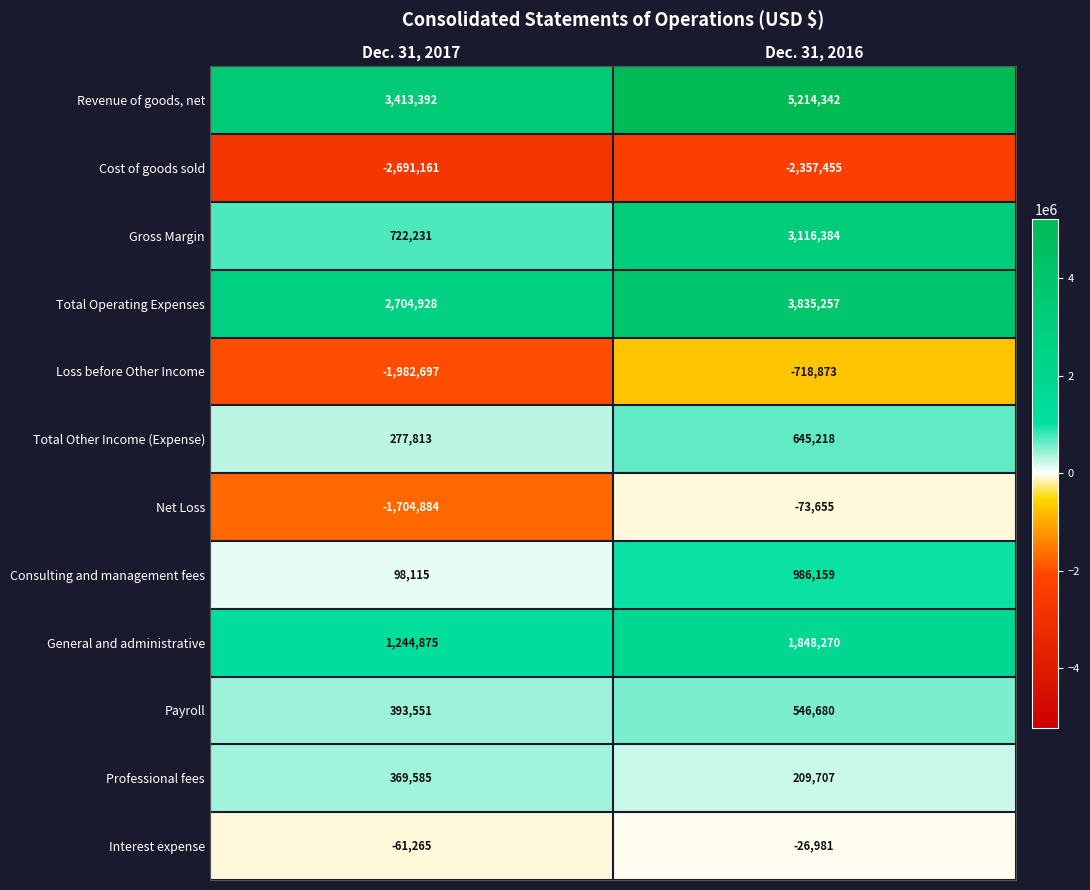

Which series changed the most between Dec. 31, 2017 and Dec. 31, 2016?

Gross Margin